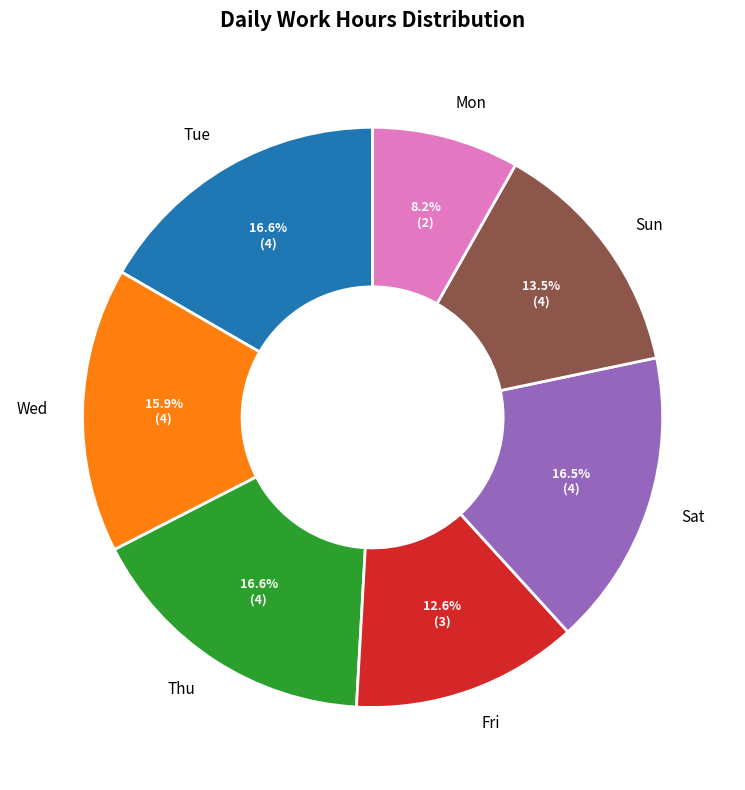

To the nearest percent, what is the difference between the largest and smallest slice percentages?

8%